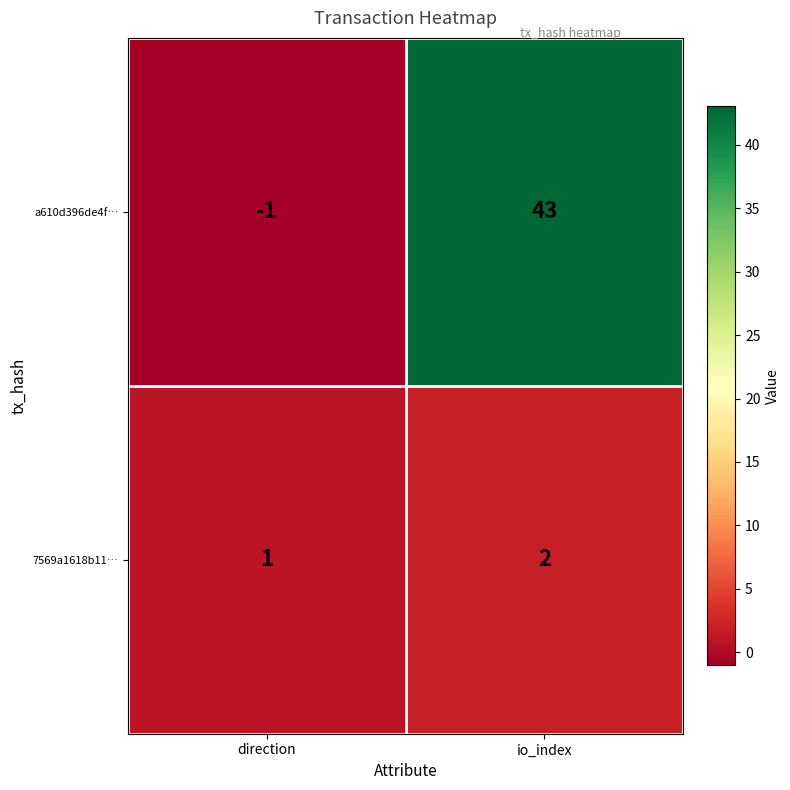

What value does the a610d396de4f… series have at io_index, to the nearest 10?

40